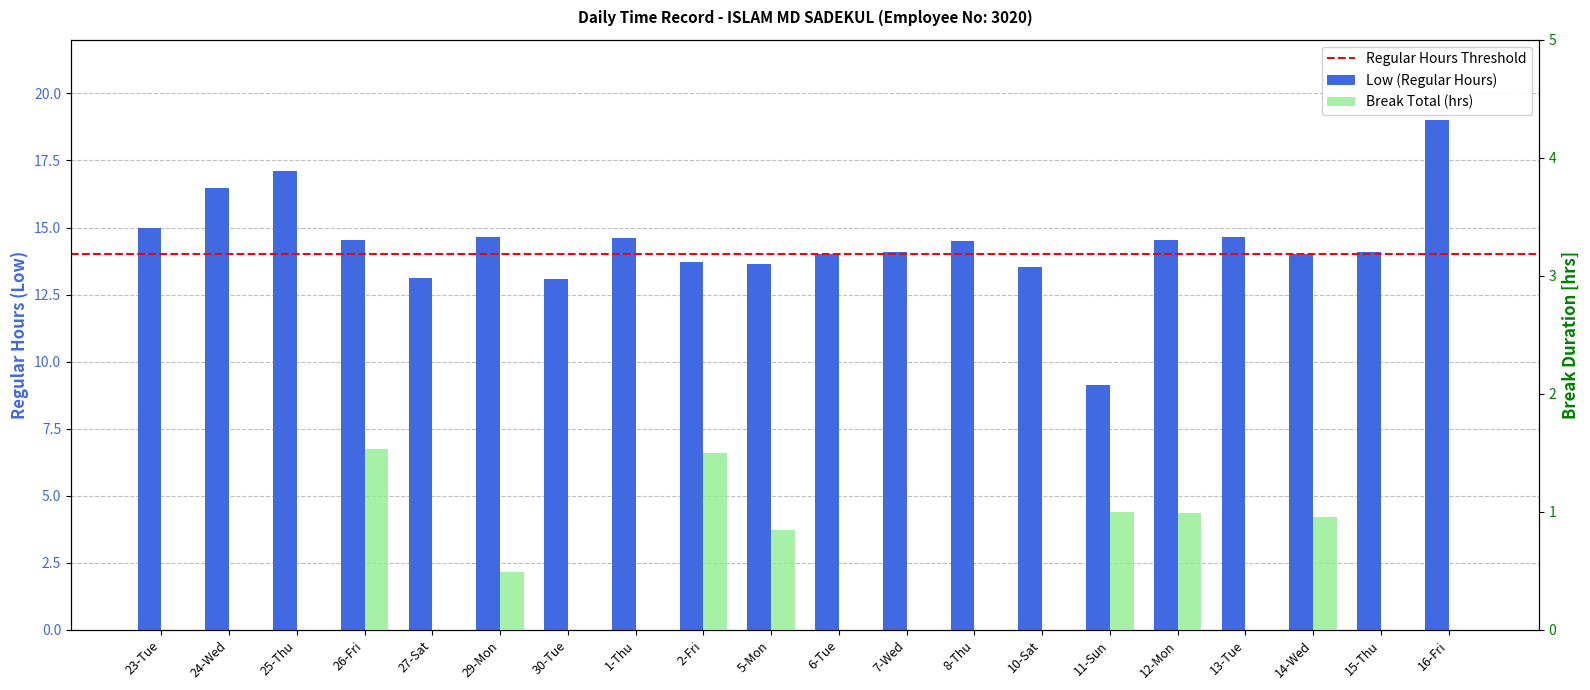

What are all the series names shown in the legend?

Low (Regular Hours), Break Total (hrs)